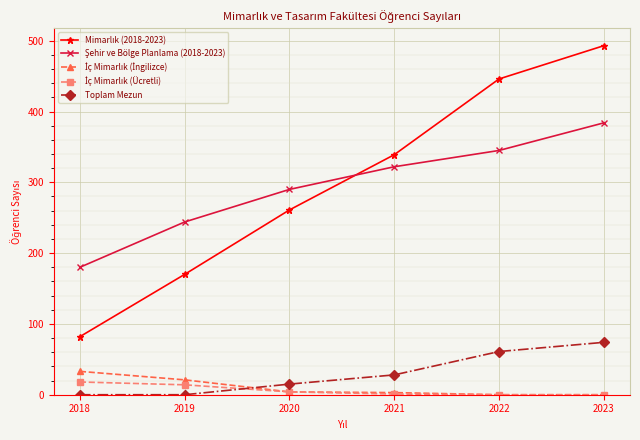

What is the greatest value displayed?

493